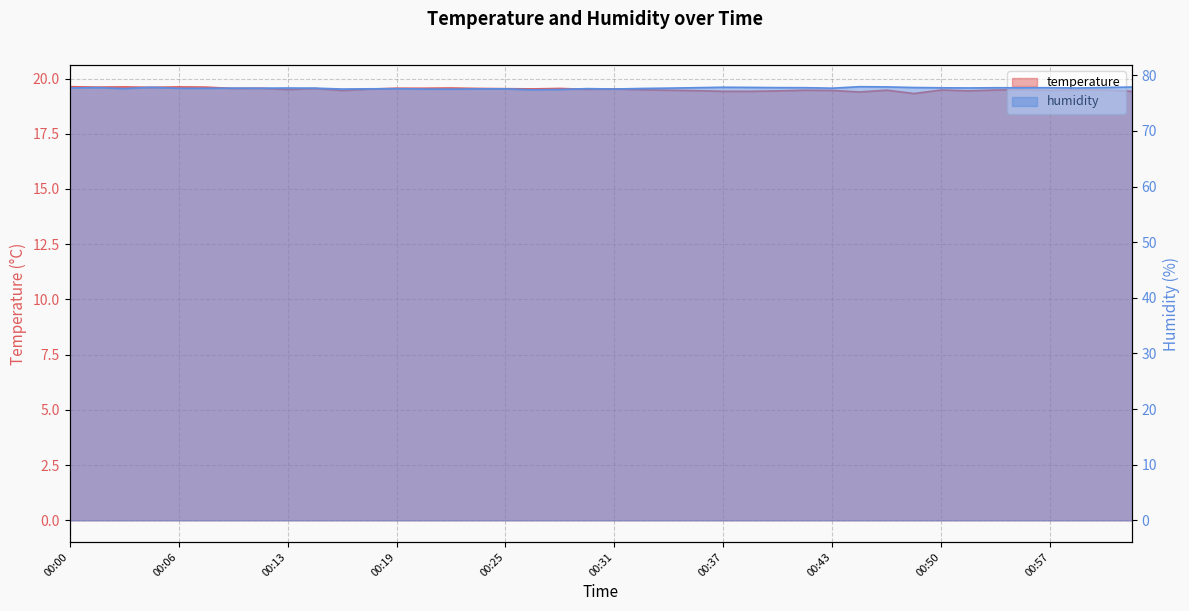

Which series has the largest total across all categories?

humidity